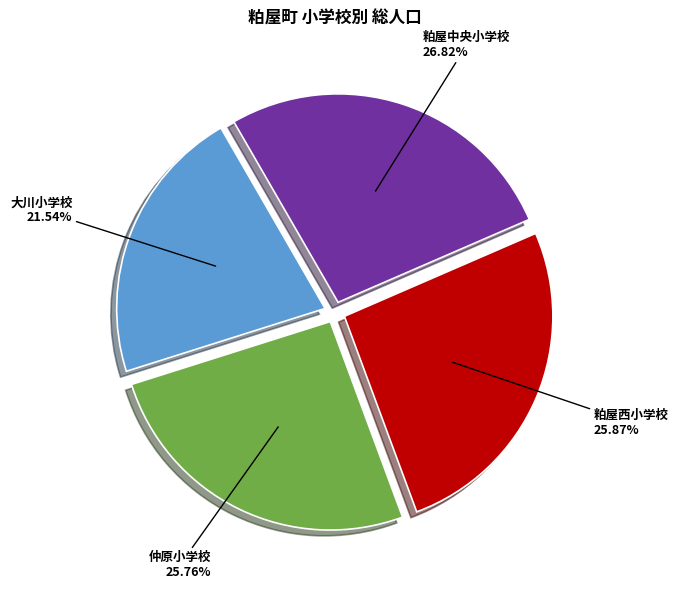

Is there any slice that represents more than half of the pie?

No